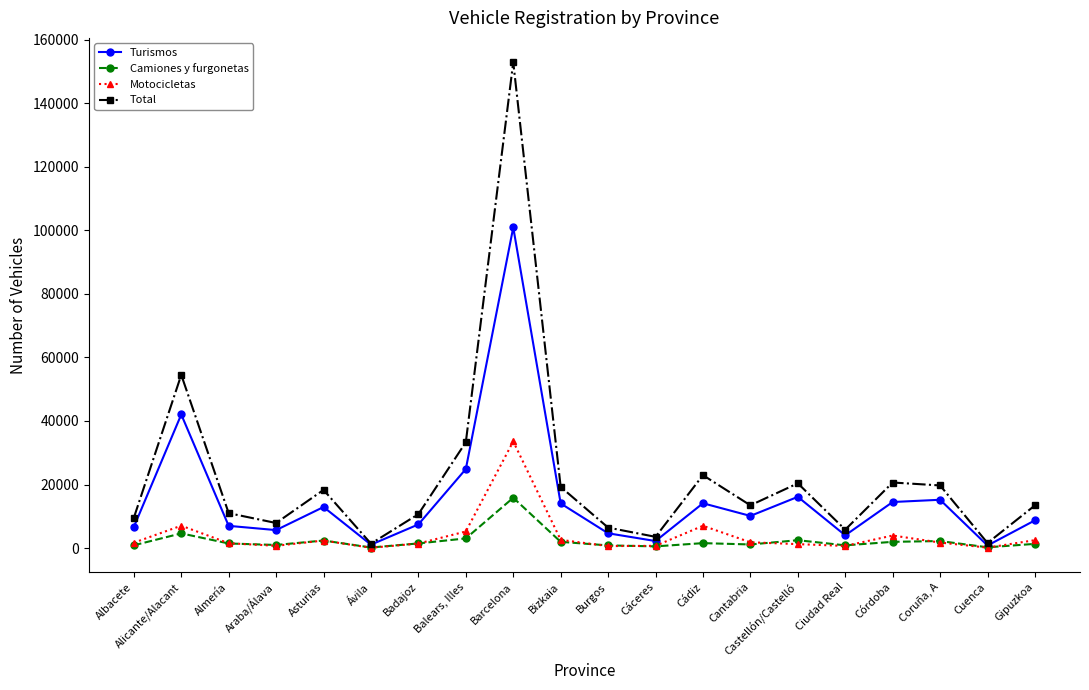

What is the difference between the highest and lowest values at Bizkaia?

17285